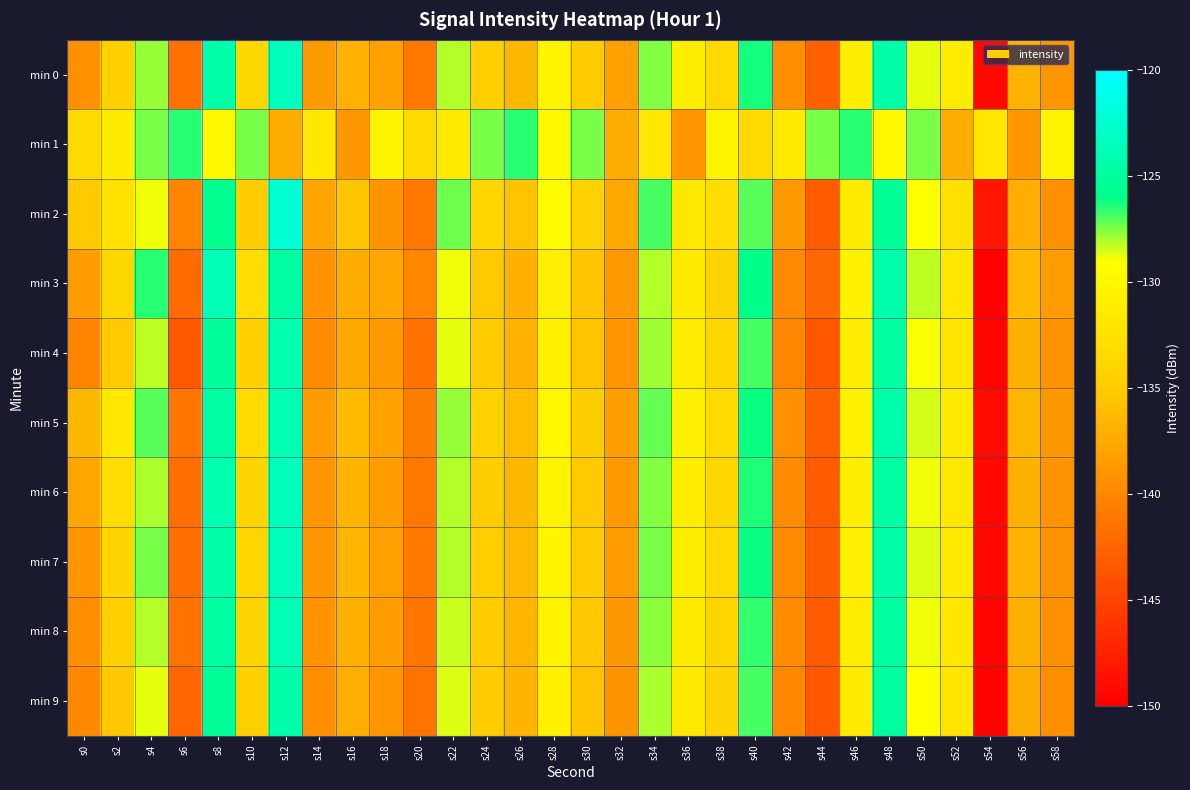

Count the number of categories in the chart.

30